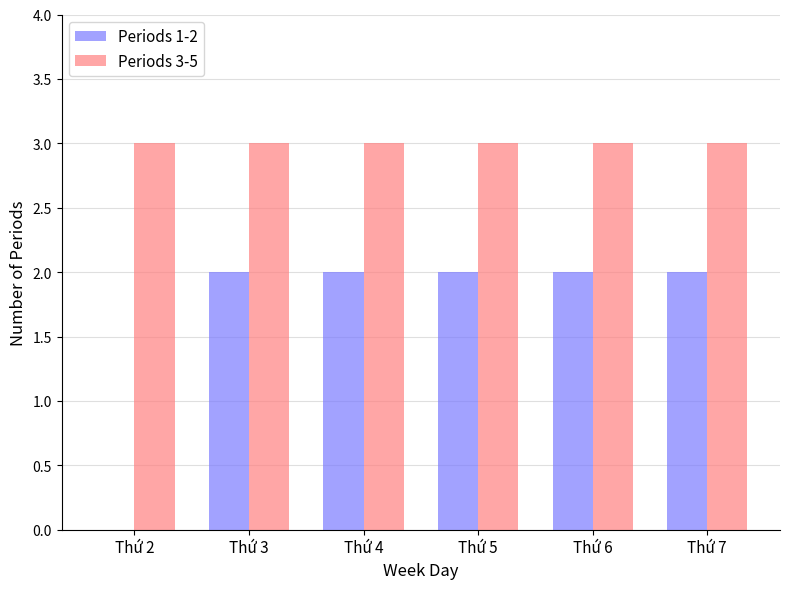

Is it true that Periods 3-5 equals 5 at Thứ 4?

False